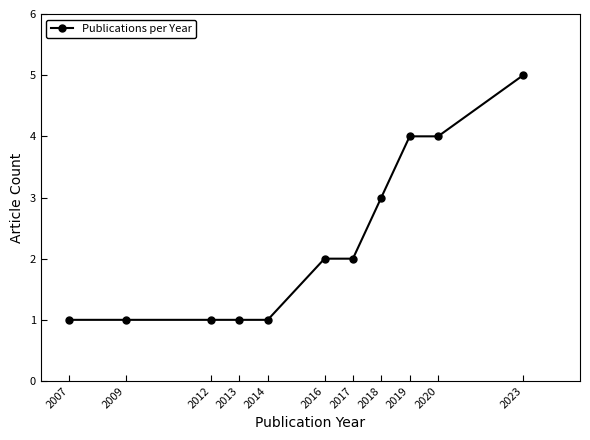

What is the change in value from 2007 to 2023?

+4